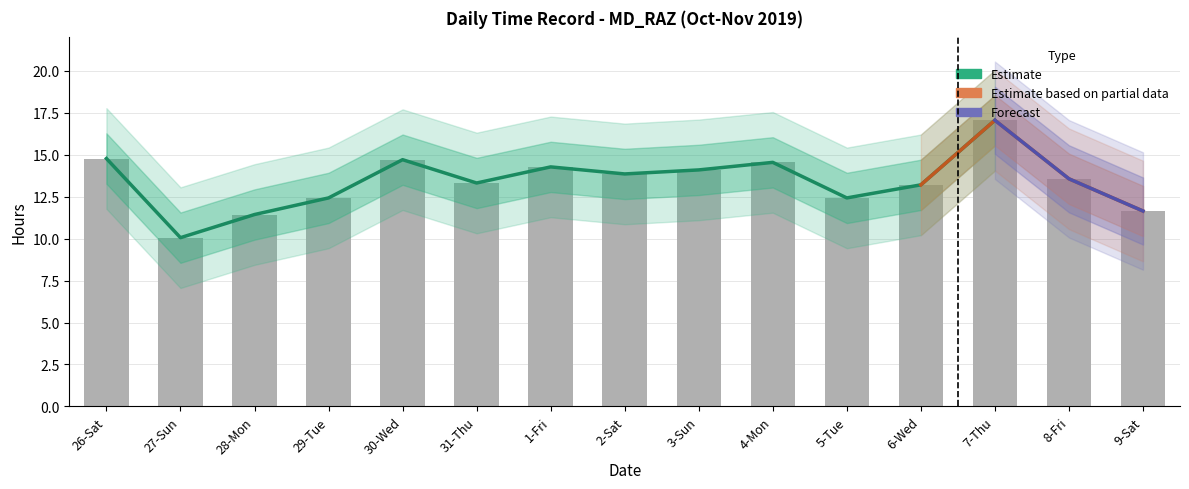

What is the value of the 6th bar from the left?

13.3